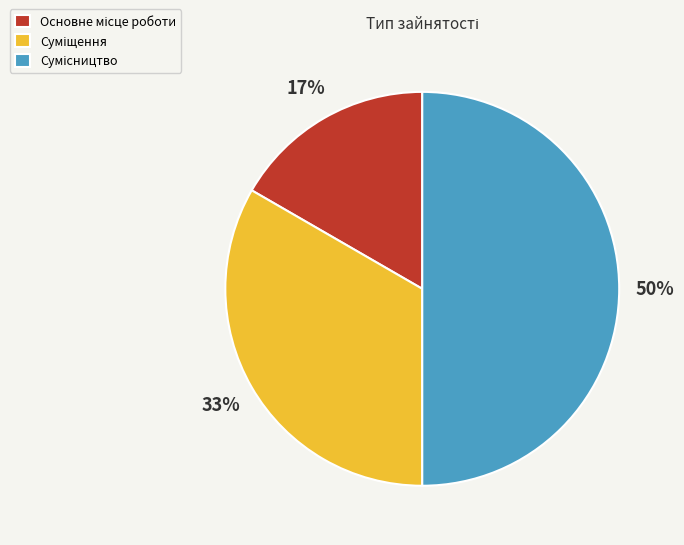

To the nearest percent, what is the average slice percentage?

33%